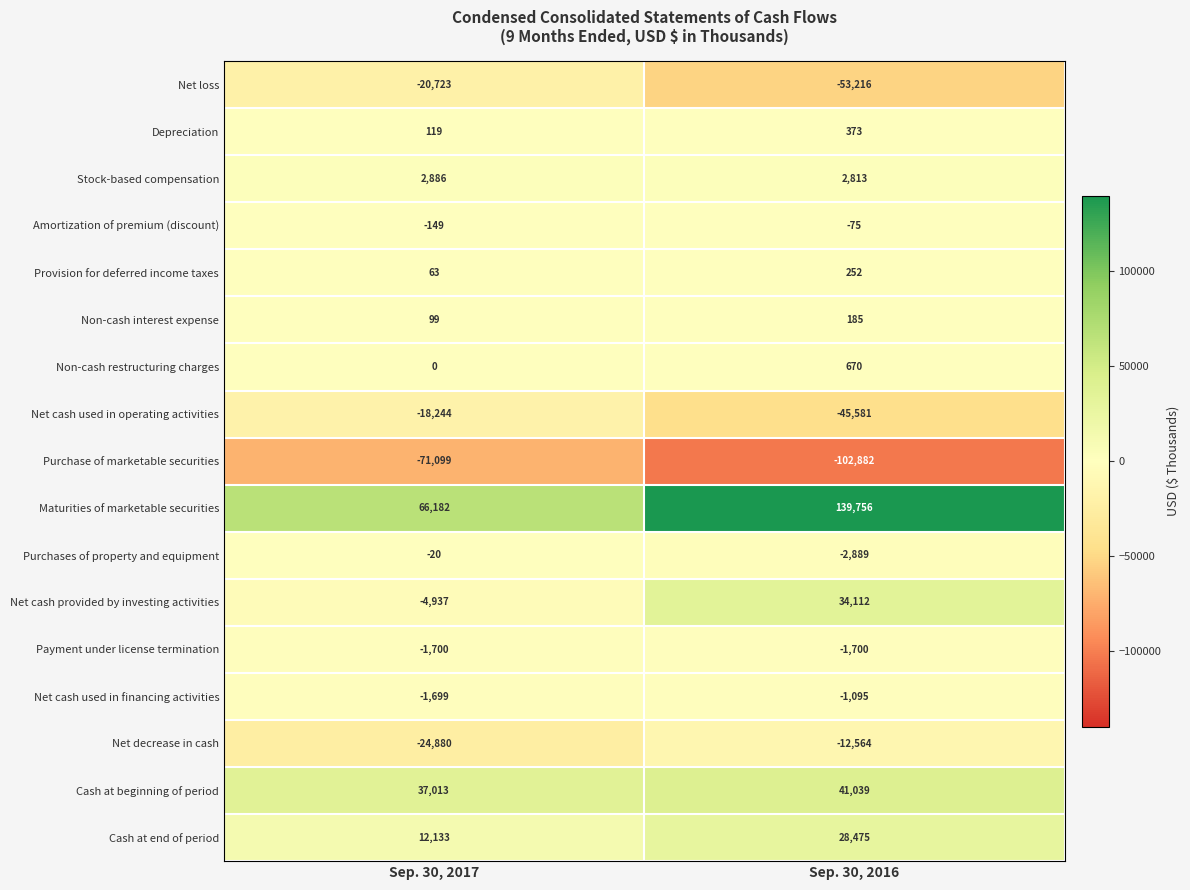

What is the approximate value of Net loss at Sep. 30, 2017?

-20723